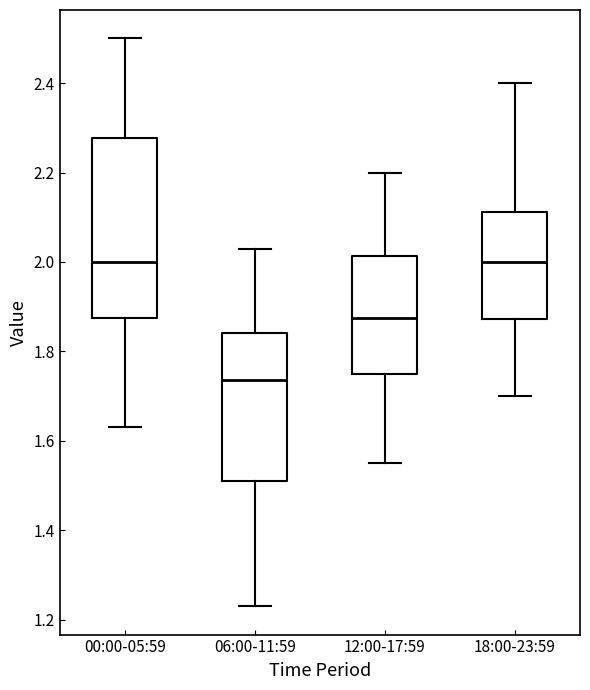

Which box is the tallest, from its lower edge to its upper edge?

00:00-05:59